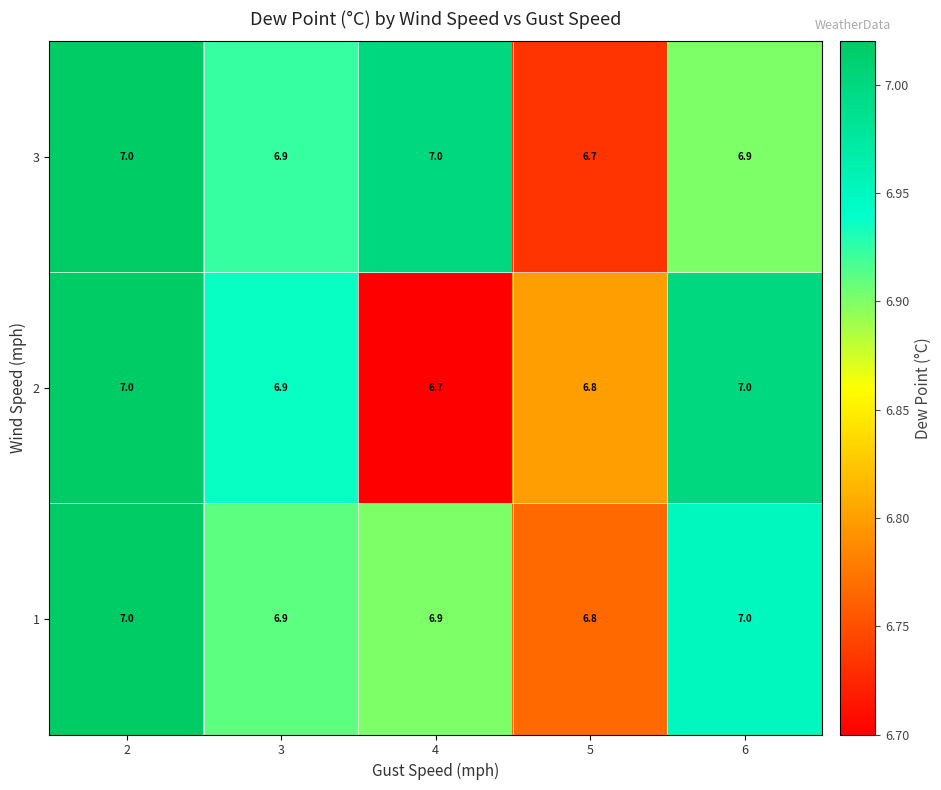

What is the total value across all series at 4?

20.6